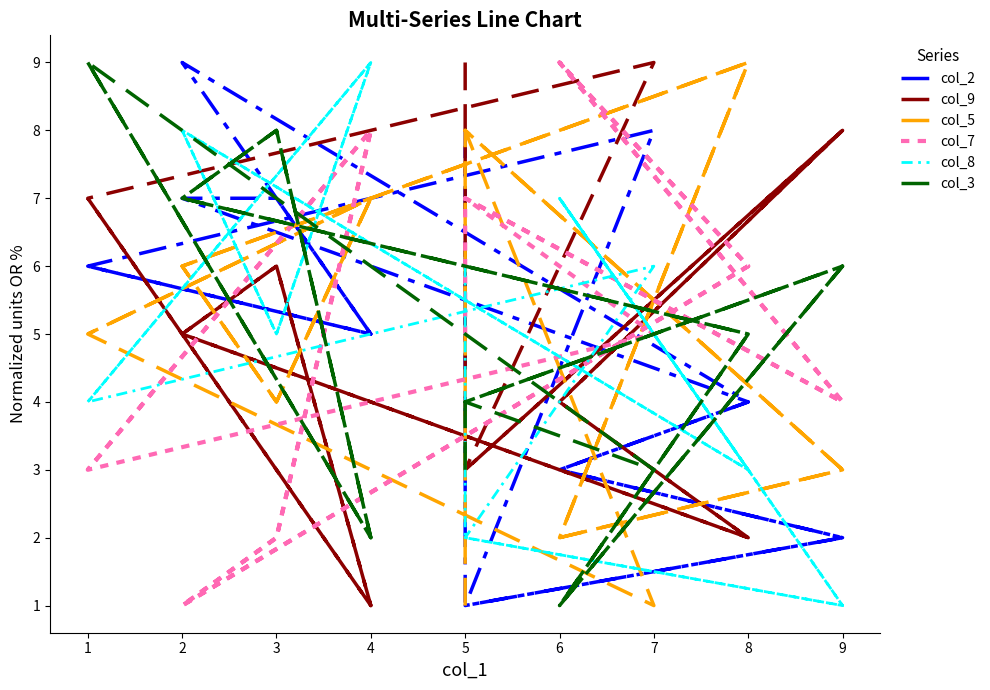

How many data points in col_2 are above 5?

8